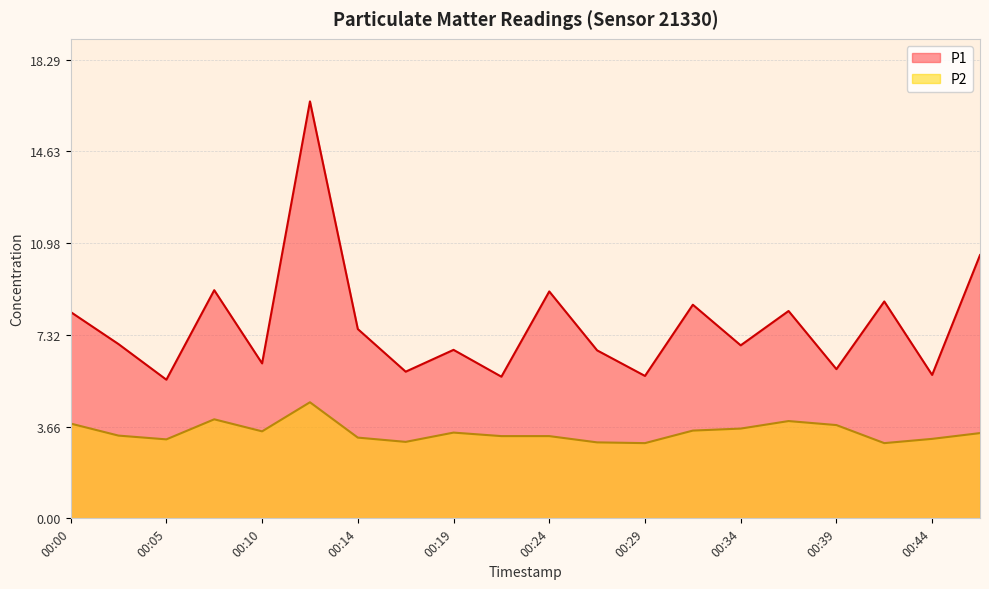

At which label is P2 closest to 3?

00:29